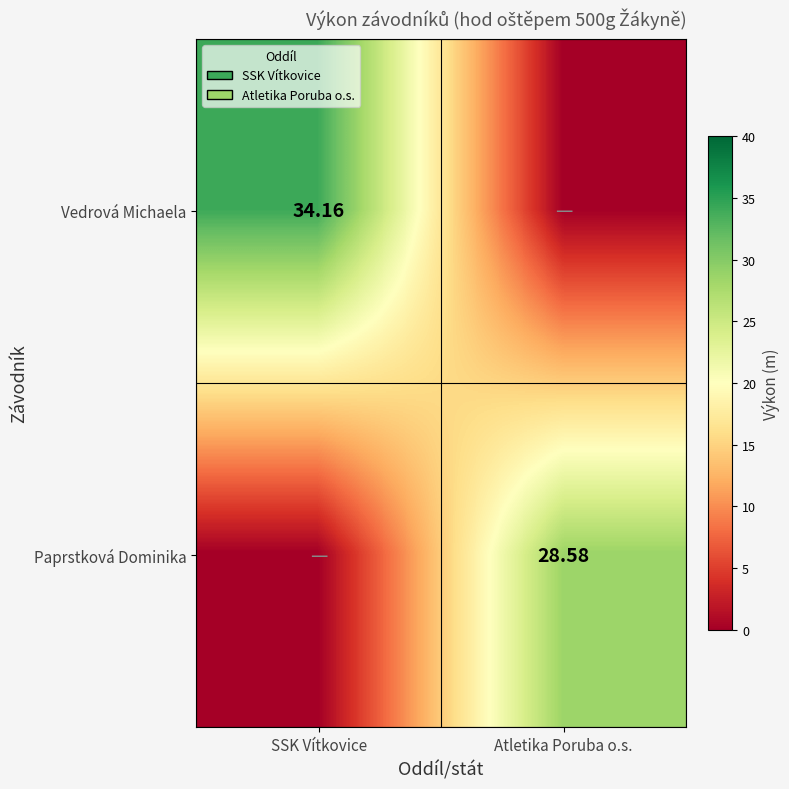

Rank the categories by Paprstková Dominika value from lowest to highest.

SSK Vítkovice, Atletika Poruba o.s.